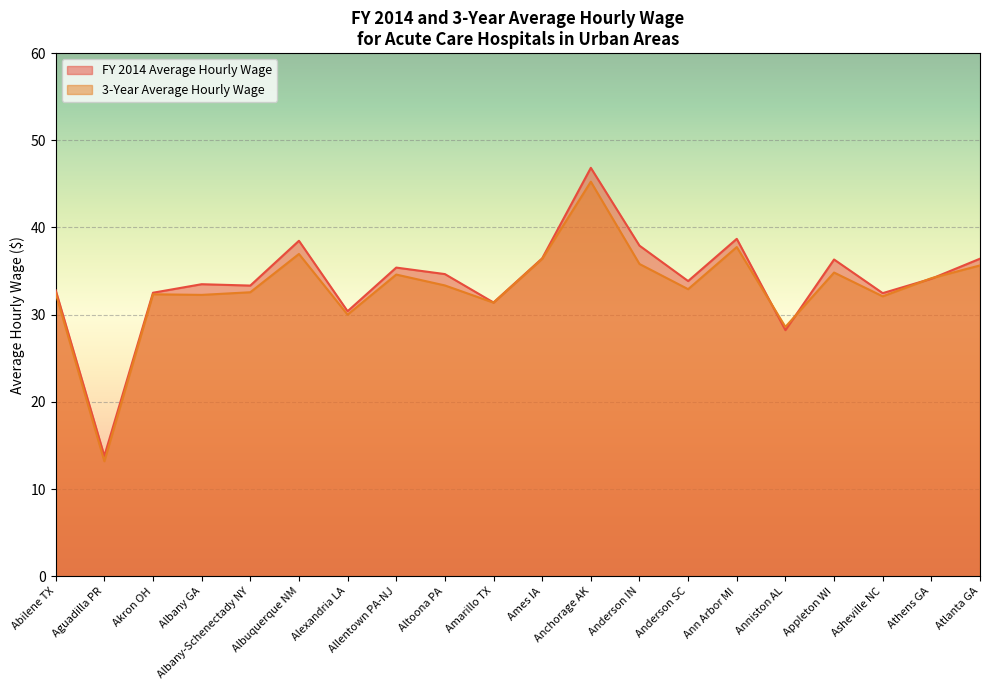

Reading left to right, what are all the values shown in this chart?

FY 2014 Average Hourly Wage: Abilene TX=32.8	Aguadilla PR=13.8	Akron OH=32.5	Albany GA=33.5	Albany-Schenectady NY=33.3	Albuquerque NM=38.5	Alexandria LA=30.4	Allentown PA-NJ=35.4	Altoona PA=34.7	Amarillo TX=31.4	Ames IA=36.5	Anchorage AK=46.8	Anderson IN=37.9	Anderson SC=33.9	Ann Arbor MI=38.7	Anniston AL=28.2	Appleton WI=36.3	Asheville NC=32.5	Athens GA=34.1	Atlanta GA=36.4
3-Year Average Hourly Wage: Abilene TX=32.5	Aguadilla PR=13.2	Akron OH=32.3	Albany GA=32.3	Albany-Schenectady NY=32.6	Albuquerque NM=37.0	Alexandria LA=30.0	Allentown PA-NJ=34.6	Altoona PA=33.4	Amarillo TX=31.4	Ames IA=36.4	Anchorage AK=45.3	Anderson IN=35.8	Anderson SC=32.9	Ann Arbor MI=37.8	Anniston AL=28.6	Appleton WI=34.8	Asheville NC=32.1	Athens GA=34.2	Atlanta GA=35.7